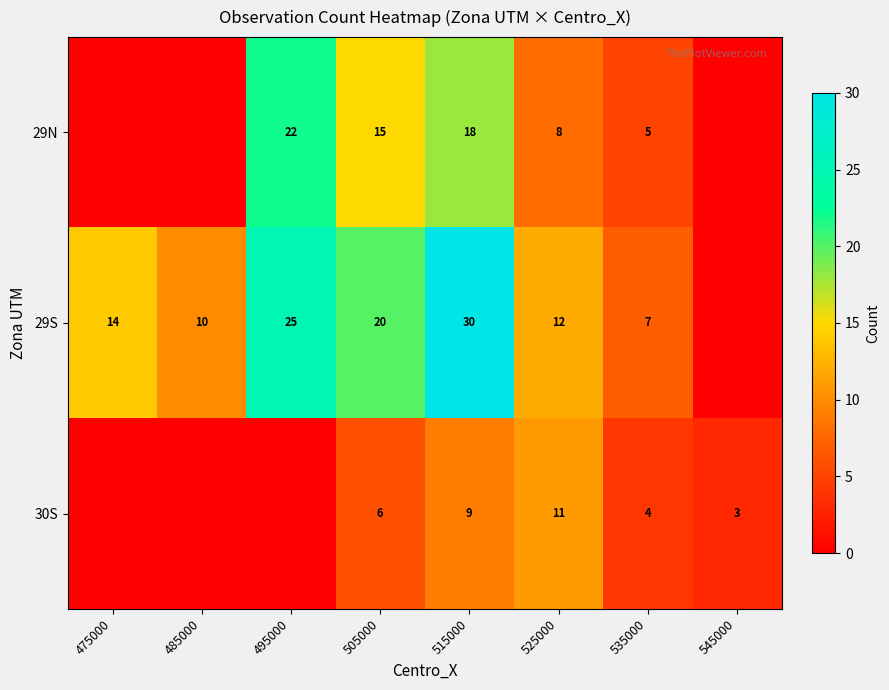

The 29N series shows 12 at 515000. True or false?

False